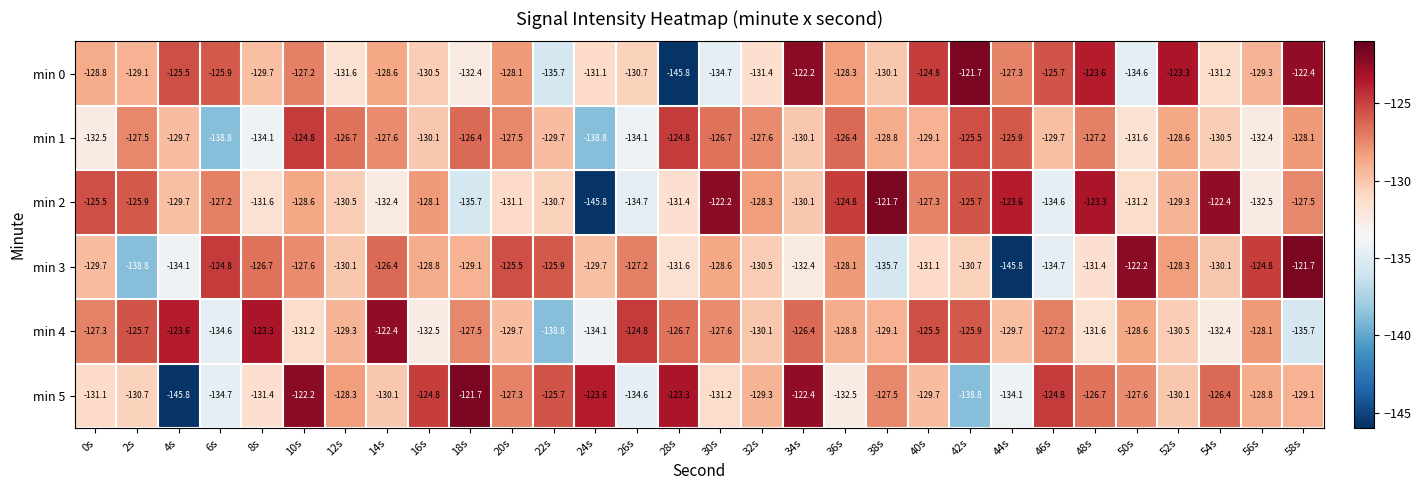

What is the total value across all series at 54s?

-773.0